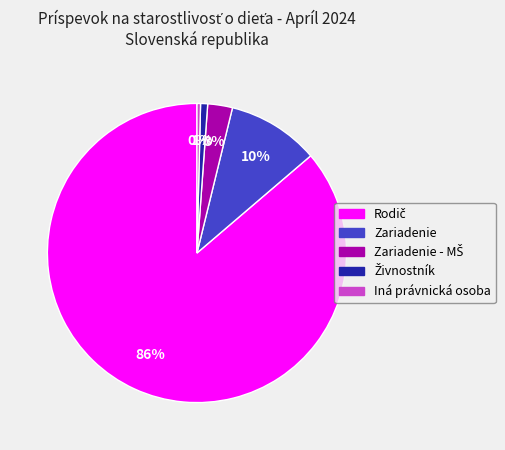

To the nearest percent, what is the difference between the largest and smallest slice percentages?

86%